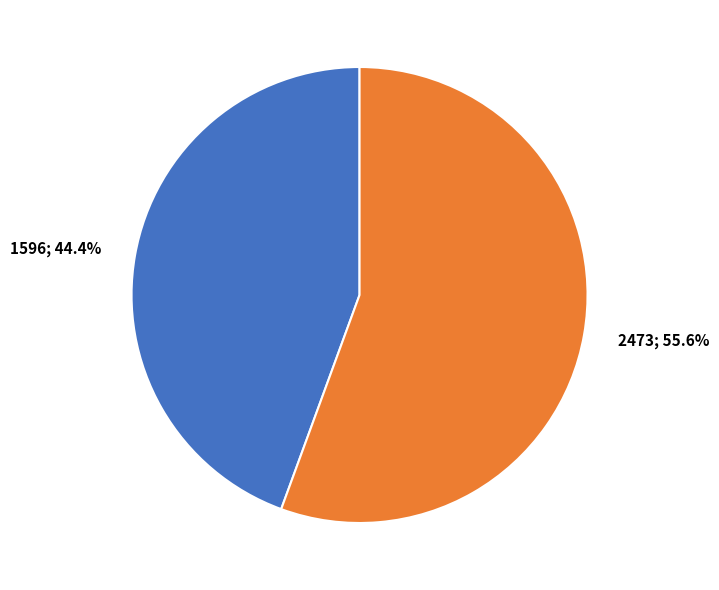

To the nearest percent, what is the difference between the largest and smallest slice percentages?

11%